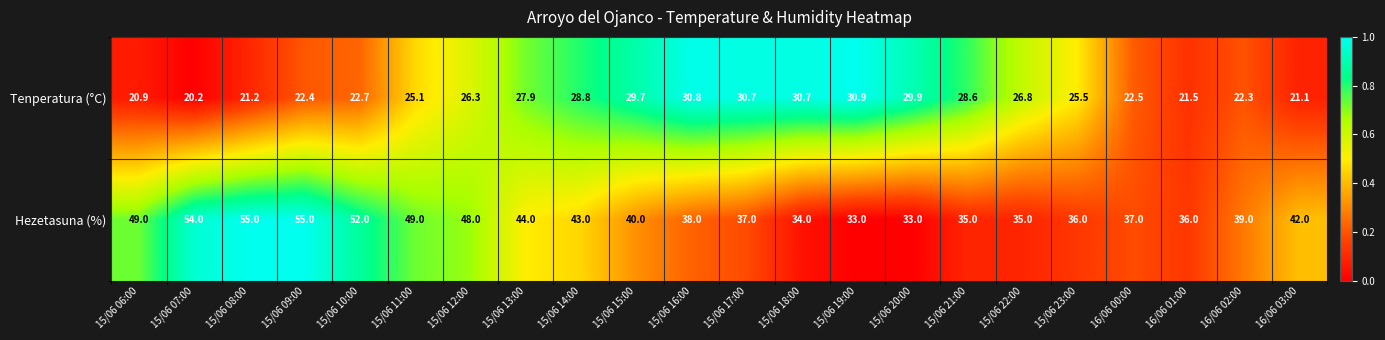

What is the maximum value for Hezetasuna (%)?

55.0